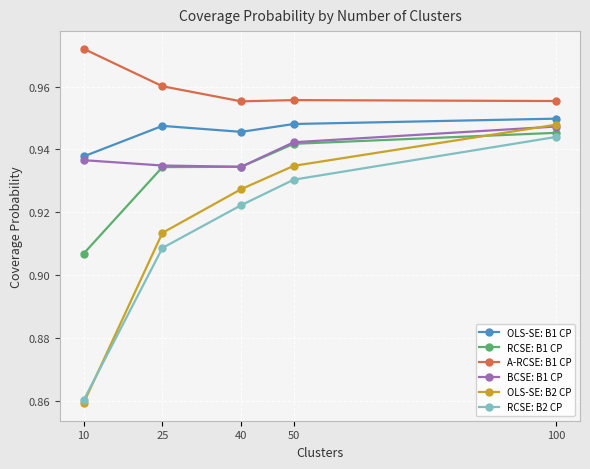

Which category has the highest value across all series?

10